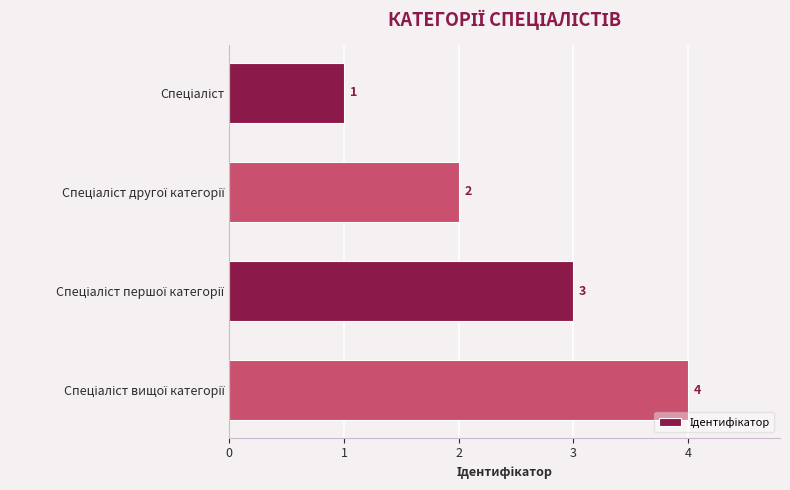

What is the maximum value shown in the chart?

4